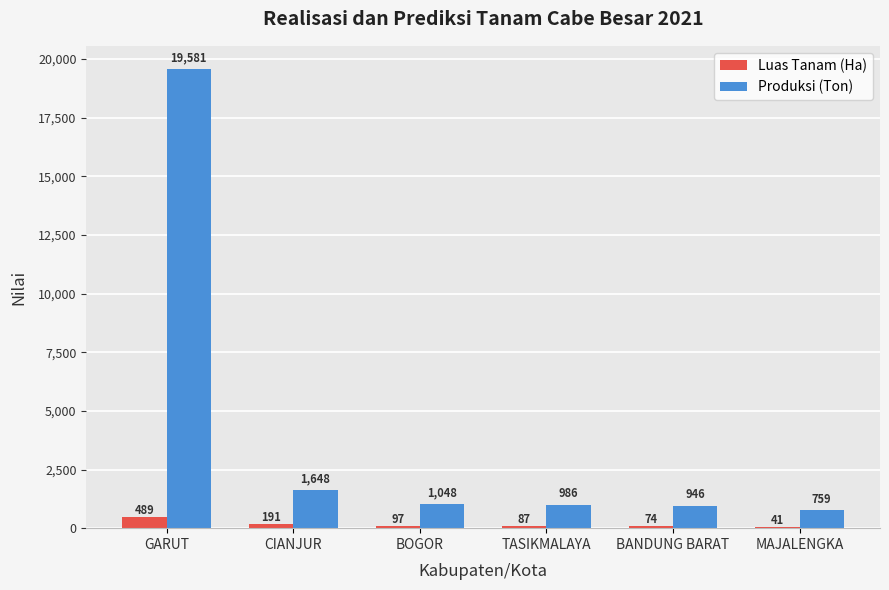

What is the highest value of the Luas Tanam (Ha) series?

489.0